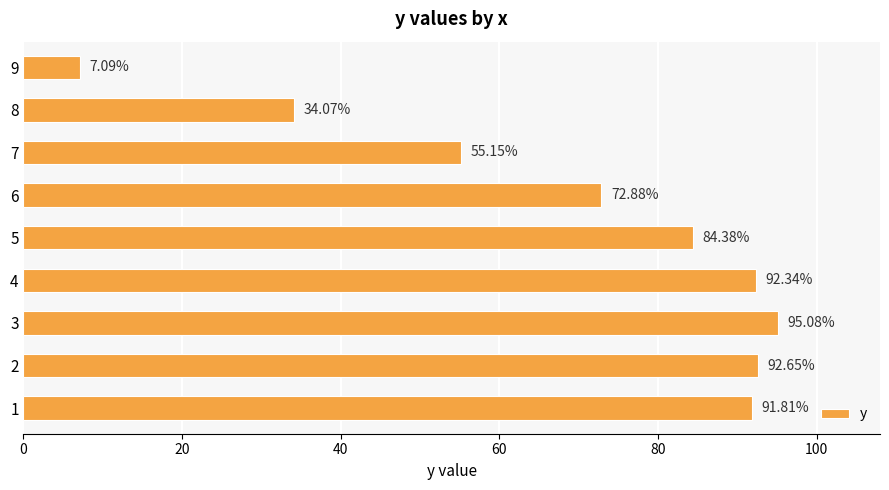

Rank the categories by value from lowest to highest.

9, 8, 7, 6, 5, 1, 4, 2, 3